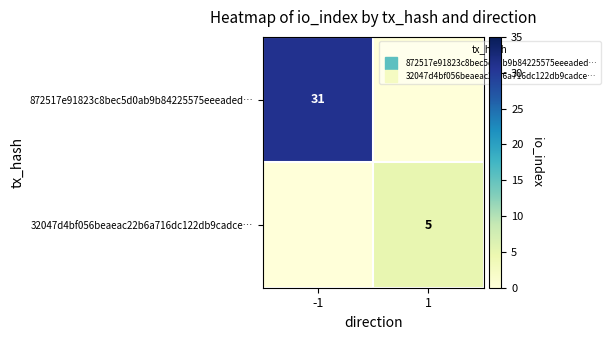

Between -1 and 1, which is larger?

-1